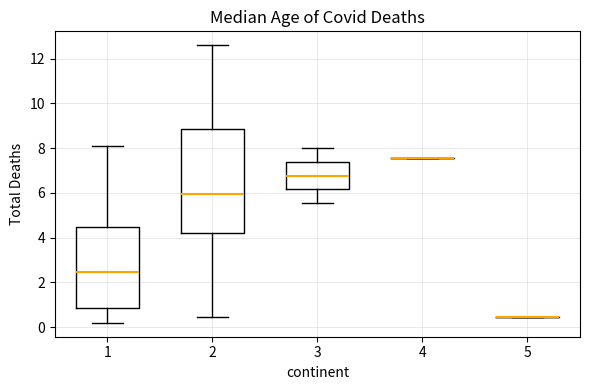

Reading left to right, read every box against the y-axis: the position of its median line, the range the box covers, and the ends of its whiskers. The values are not printed on the chart, so give them approximately, as read against the axis.

1: median 2.4, box 0.8 to 4.4, whiskers 0.2 to 8.2
2: median 6.0, box 4.2 to 8.8, whiskers 0.4 to 12.6
3: median 6.8, box 6.2 to 7.4, whiskers 5.6 to 8.0
4: box collapsed to a line at 7.6, whiskers 7.6 to 7.6
5: box collapsed to a line at 0.4, whiskers 0.4 to 0.4